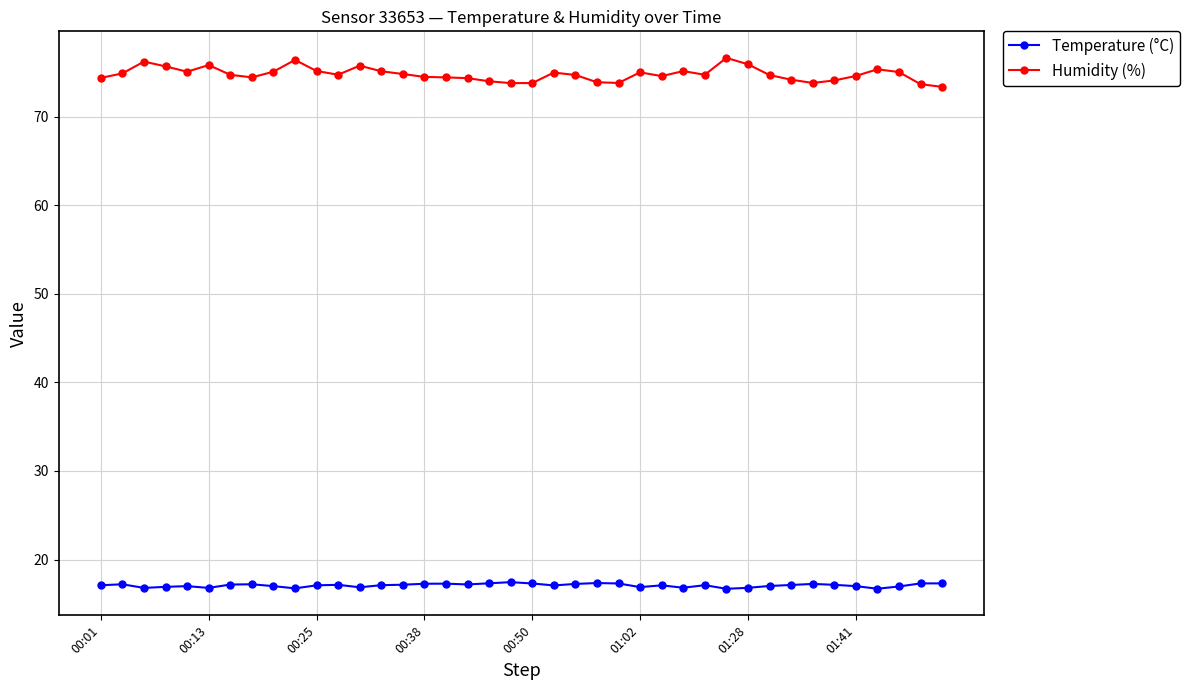

True or false: Temperature (°C) and Humidity (%) intersect in this chart.

False